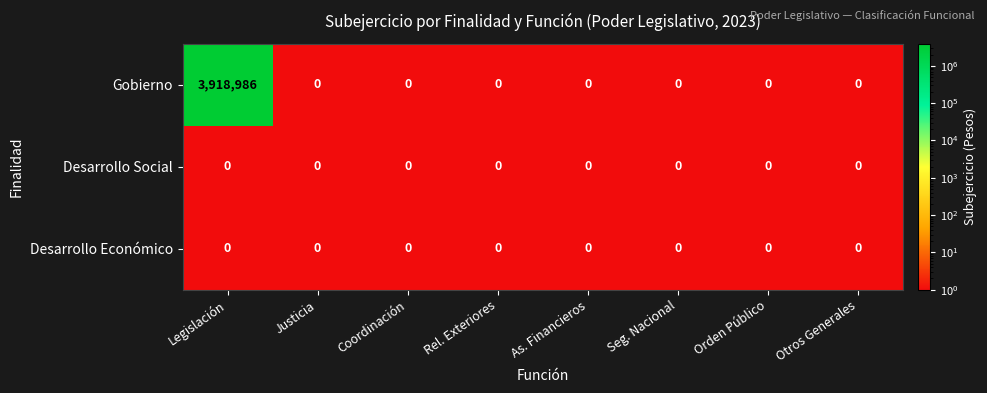

At how many categories does at least one series exceed 2057431?

1